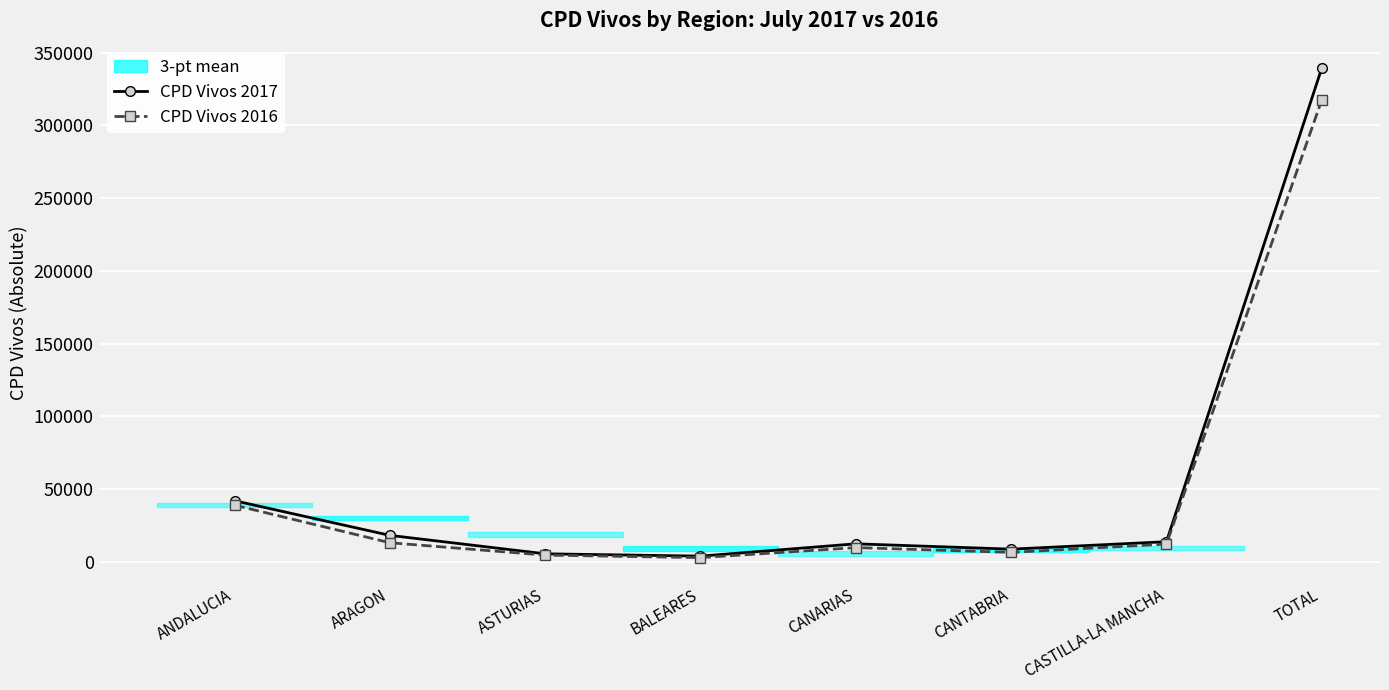

What is the sum of all CPD Vivos 2017 values?

443497